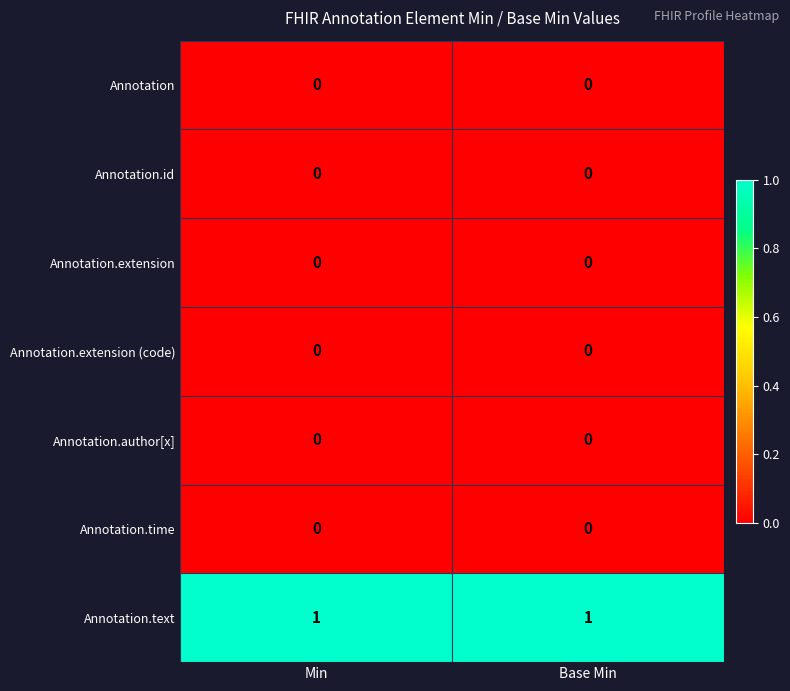

The Annotation series shows 0 at Min. True or false?

True